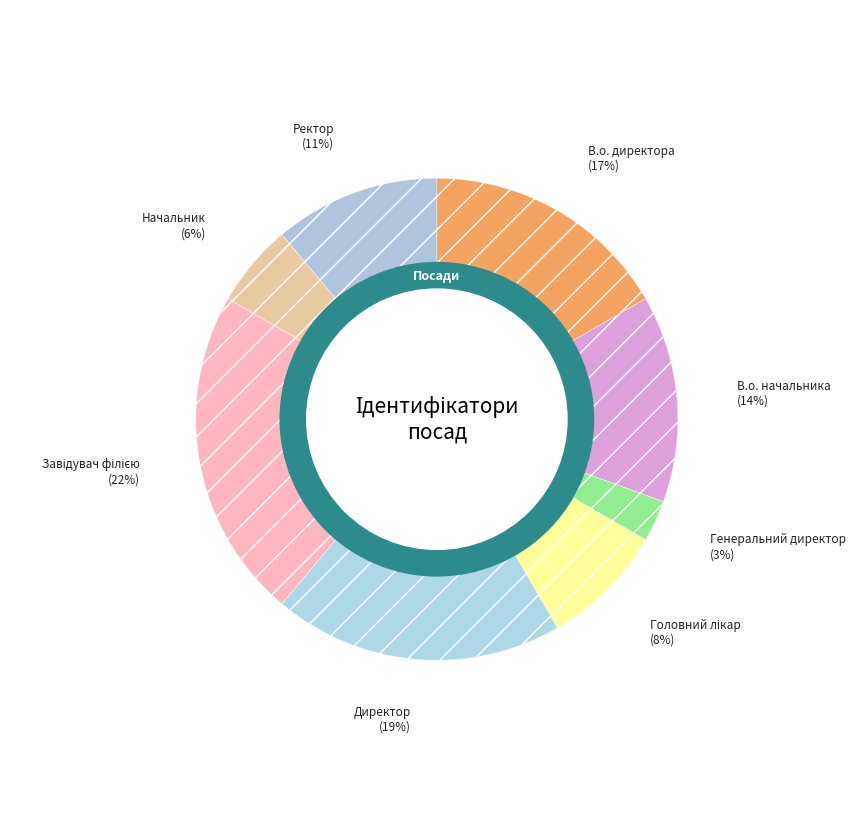

How many slices are in this pie chart?

8